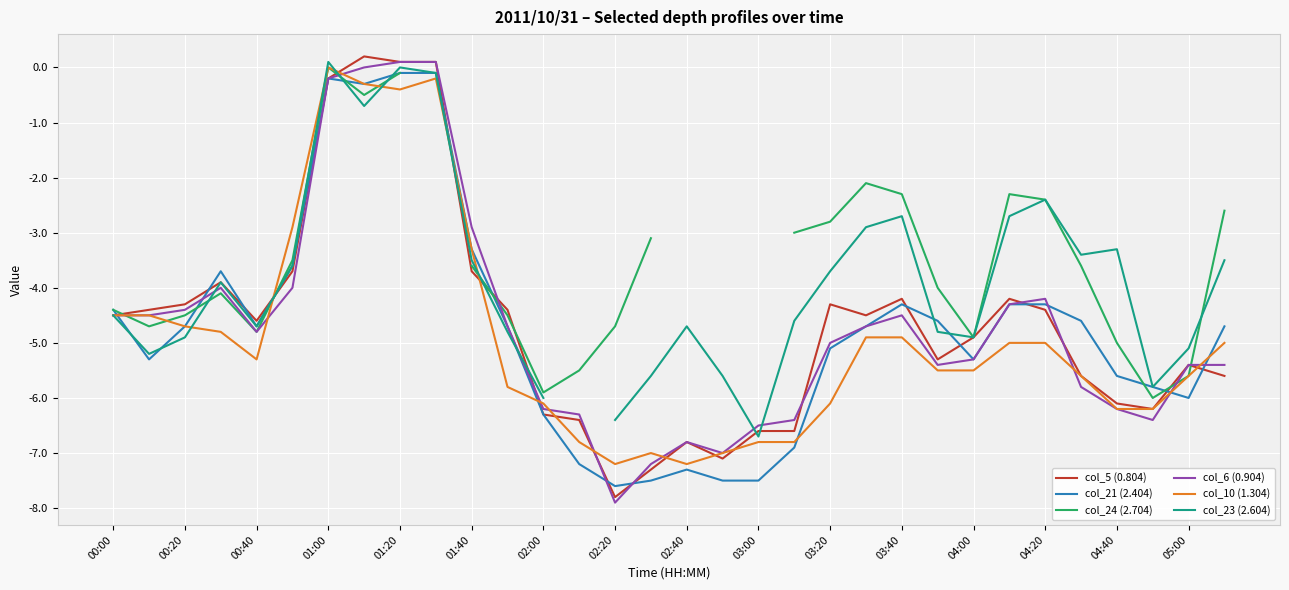

Is it true that col_21 (2.404) equals -8.5 at 00:20?

False